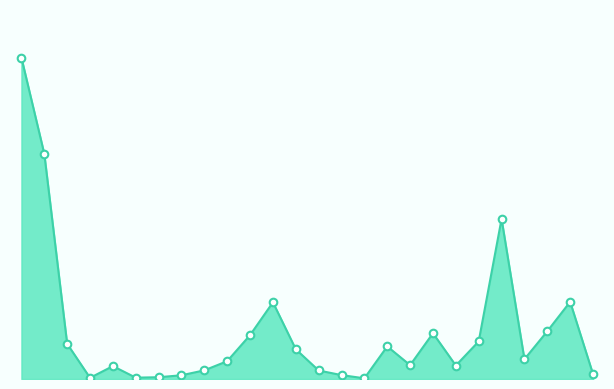

How many lines are shown in the chart?

1